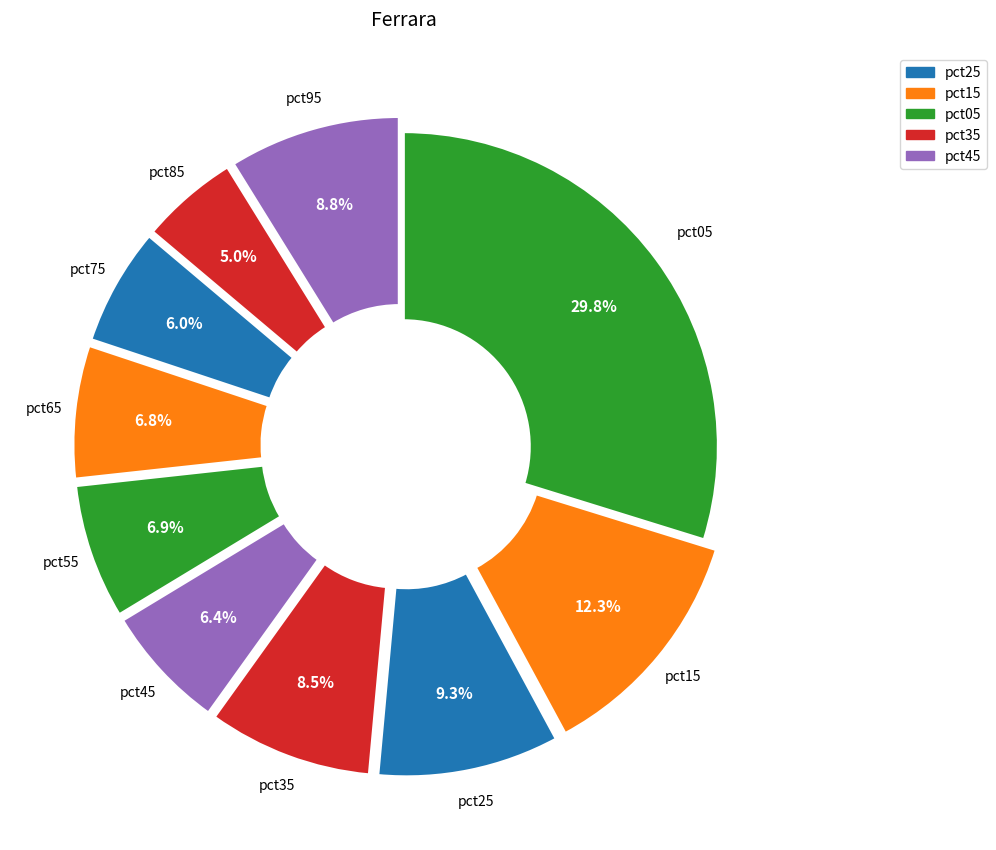

How many segments does this pie chart have?

10